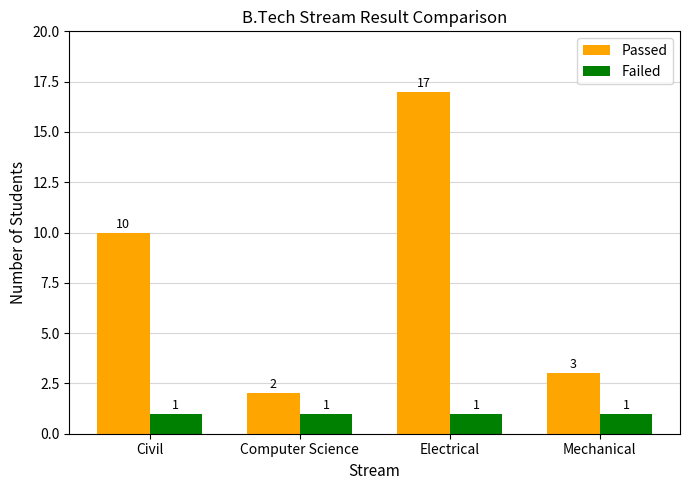

Rank the series by their maximum value, from lowest to highest.

Failed, Passed